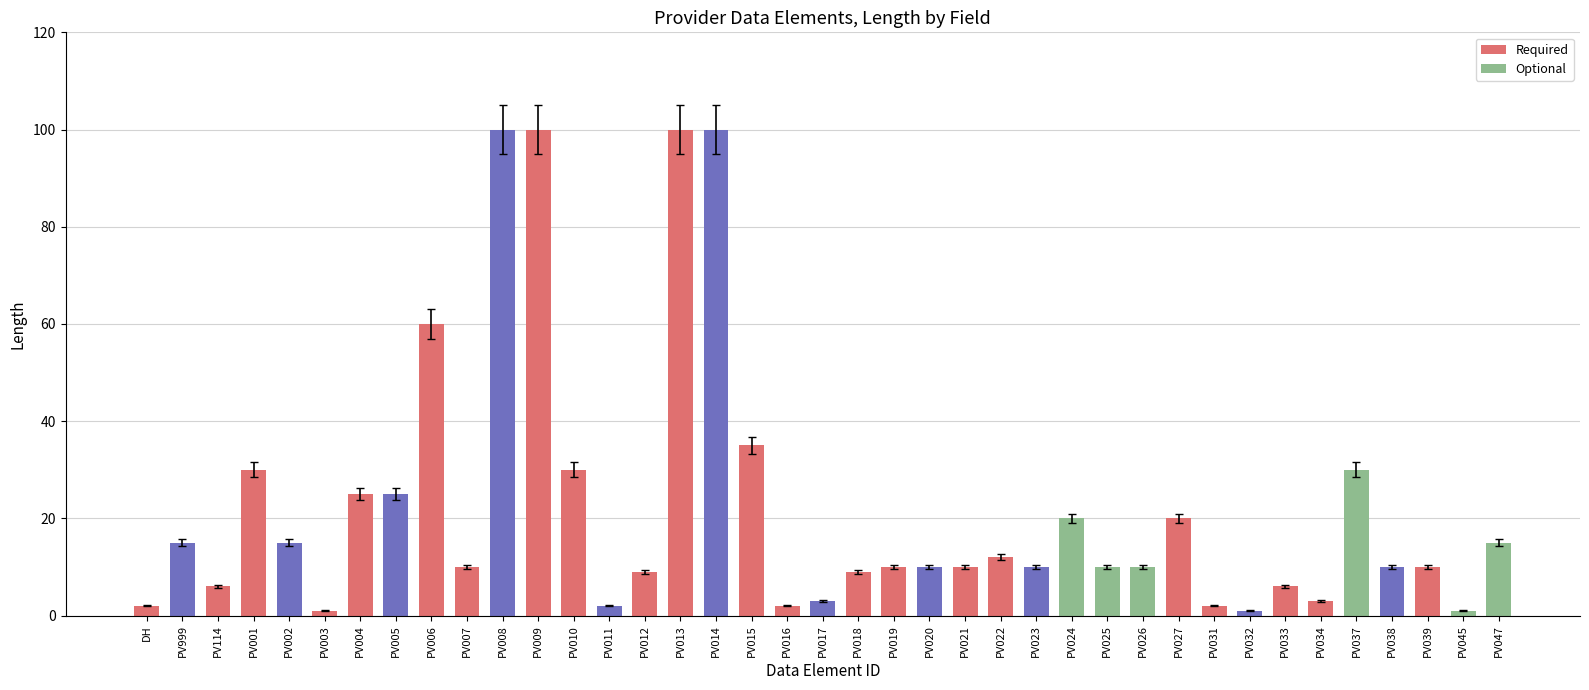

What is the spread (max minus min) of values at PV027?

2.0